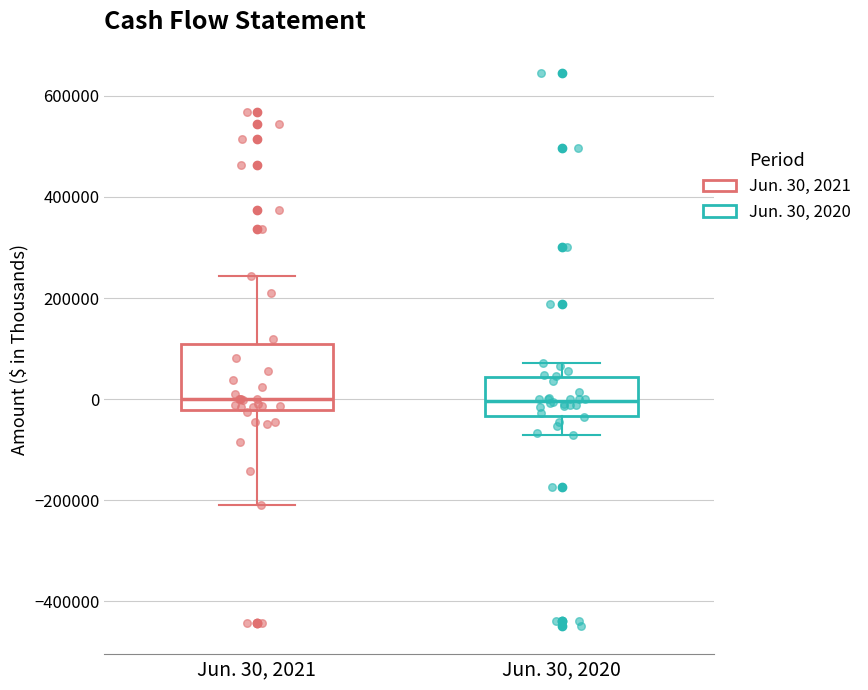

Reading left to right, transcribe this box plot: for each box, give where its median line is, the range the box spans, and where its two whiskers end, as read against the y-axis. The values are not printed on the chart, so give them approximately, as read against the axis.

Jun. 30, 2021: median 0, box -20000 to 100000, whiskers -200000 to 240000
Jun. 30, 2020: median 0, box -40000 to 40000, whiskers -80000 to 80000